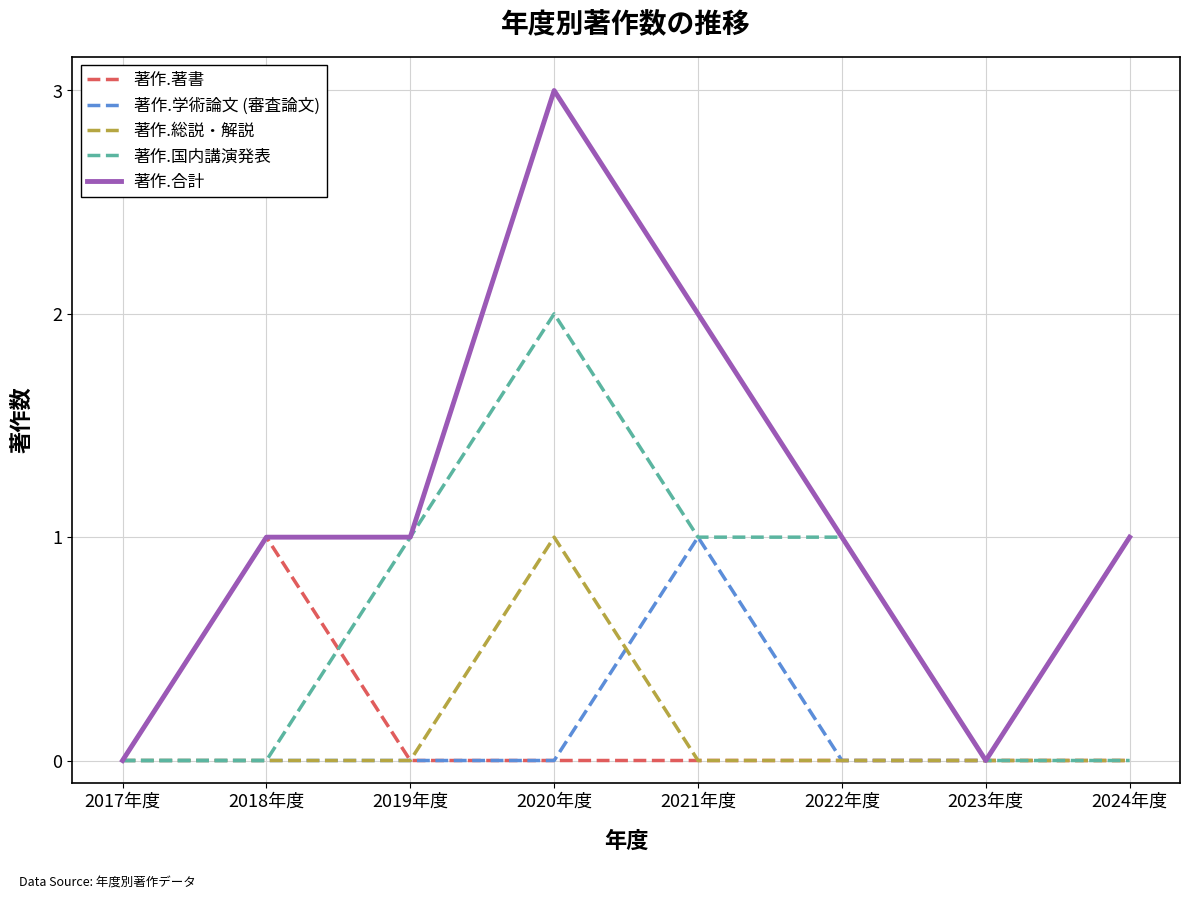

Reading left to right, extract all data points from this chart.

著作.著書: 0	1	0	0	0	0	0	0
著作.学術論文 (審査論文): 0	0	0	0	1	0	0	1
著作.総説・解説: 0	0	0	1	0	0	0	0
著作.国内講演発表: 0	0	1	2	1	1	0	0
著作.合計: 0	1	1	3	2	1	0	1